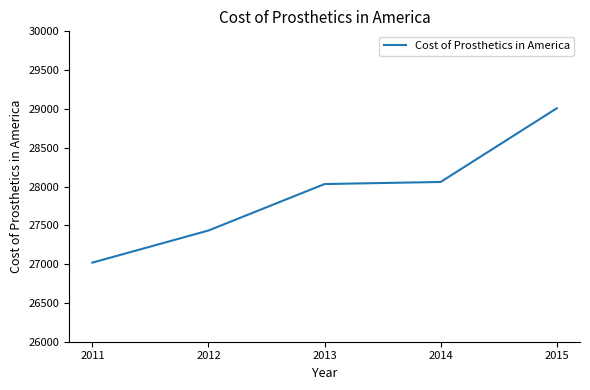

What is the approximate value at 2012?

27433.3